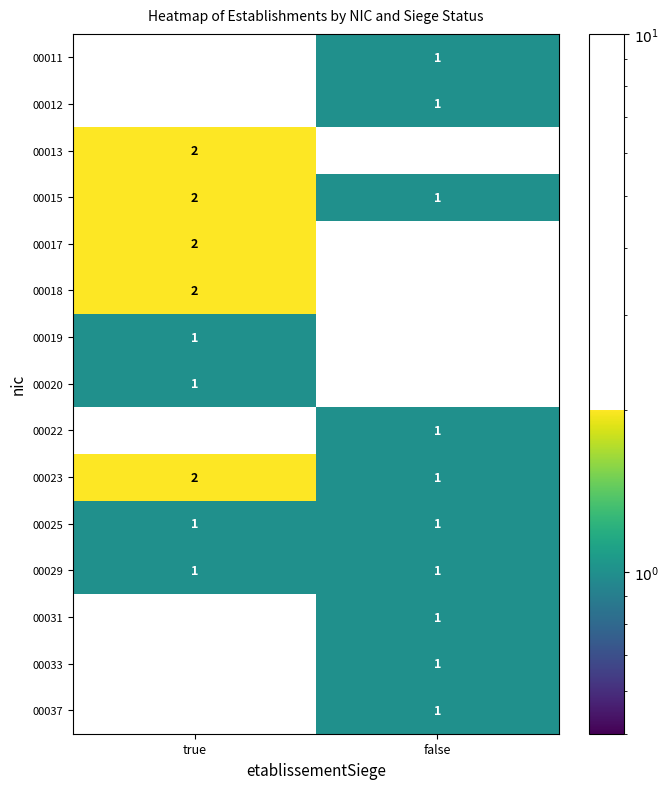

Reading left to right, what are all the values shown in this chart?

00011: 0	1
00012: 0	1
00013: 2	0
00015: 2	1
00017: 2	0
00018: 2	0
00019: 1	0
00020: 1	0
00022: 0	1
00023: 2	1
00025: 1	1
00029: 1	1
00031: 0	1
00033: 0	1
00037: 0	1